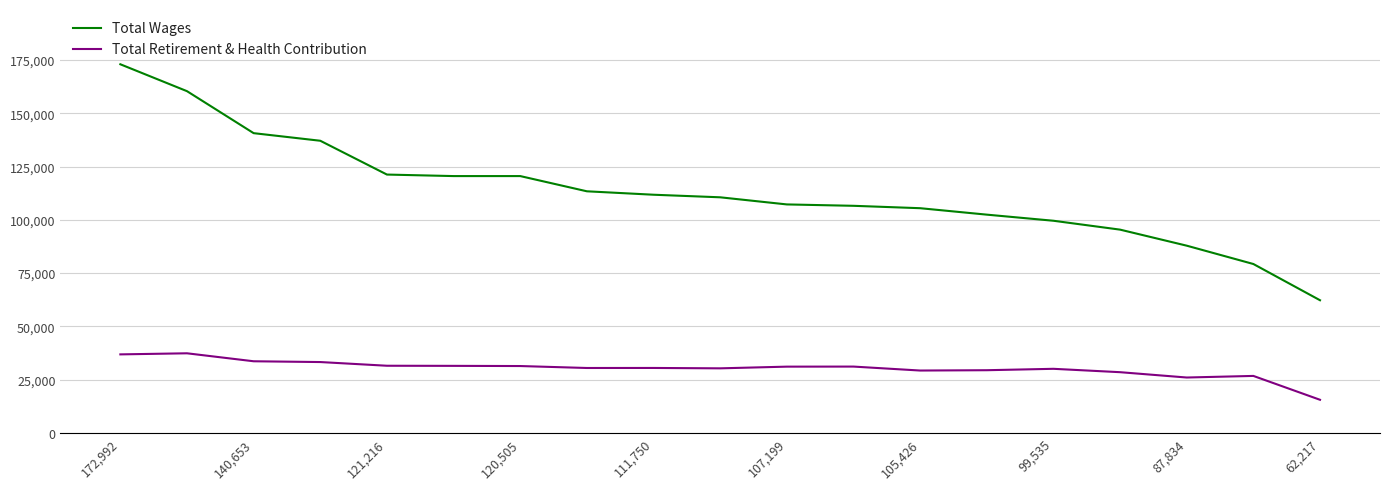

Which series has the widest spread of values?

Total Wages